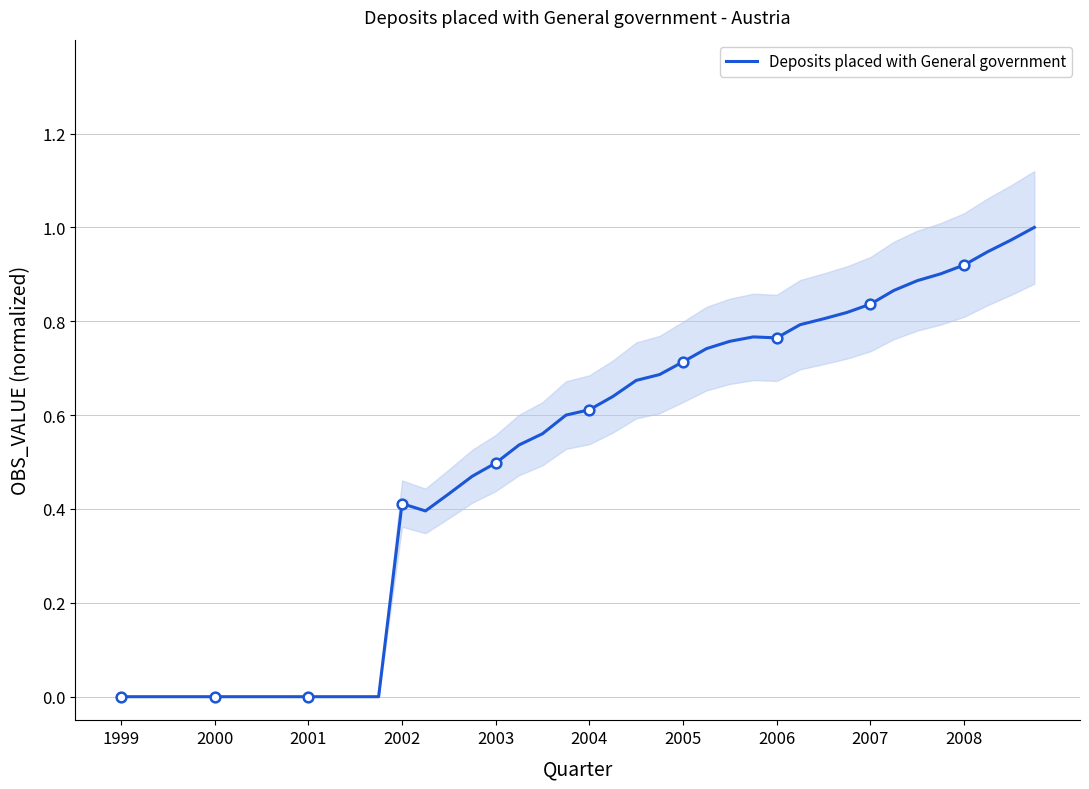

True or false: Deposits placed with General government has a value of 0.0 at 1999.

True